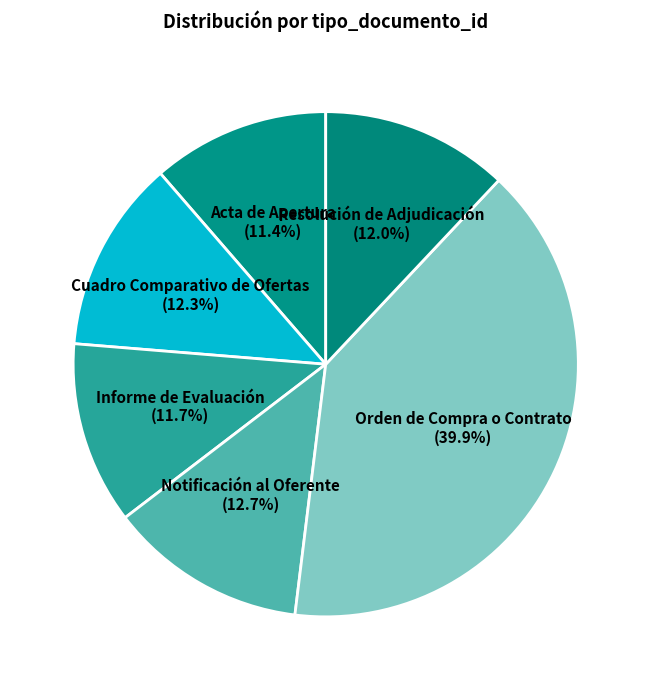

What is the largest slice in the pie chart?

Orden de Compra o Contrato